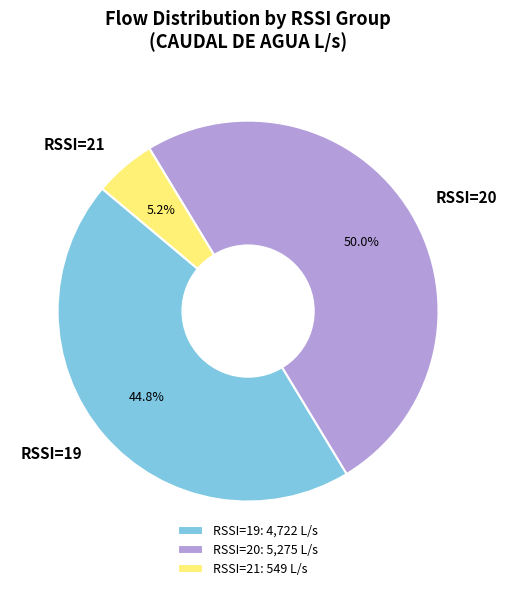

Approximately how many times larger is the value at RSSI=20 compared to RSSI=19?

1.1